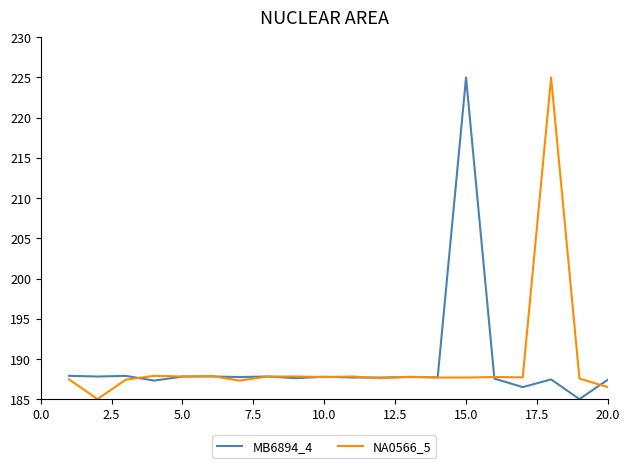

What is the smallest value displayed?

185.0